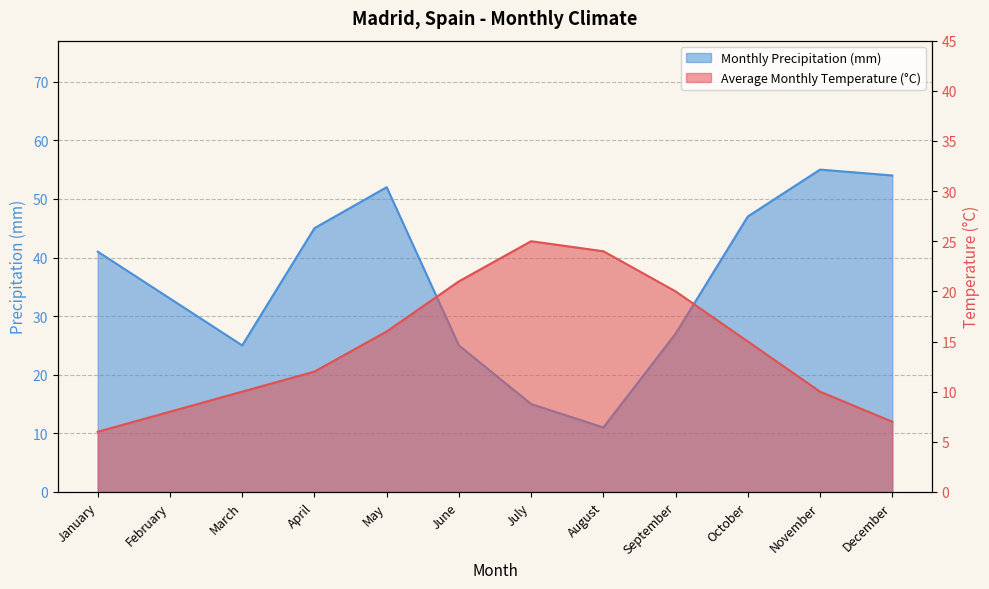

Which category has the lowest value in the Monthly Precipitation (mm) series?

August